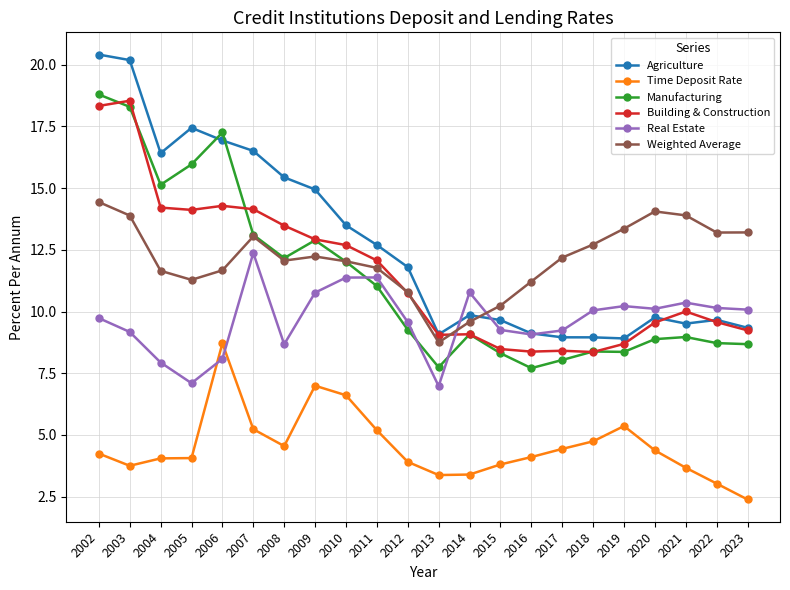

At how many categories does at least one series exceed 17?

4